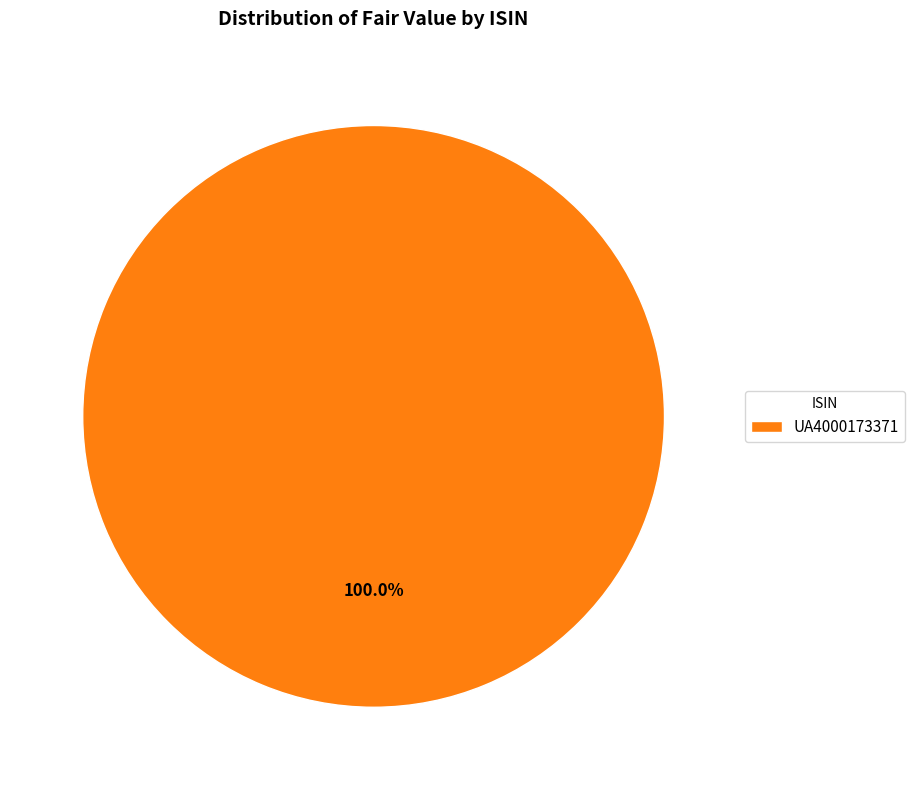

Which category accounts for the majority?

UA4000173371